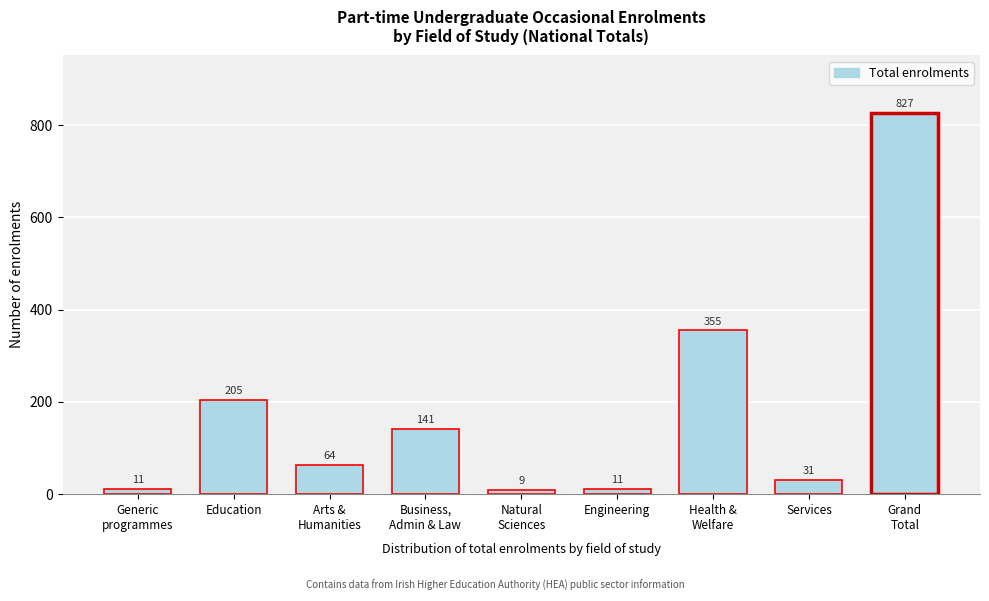

Reading right to left, extract all data points from this chart.

827	31	355	11	9	141	64	205	11